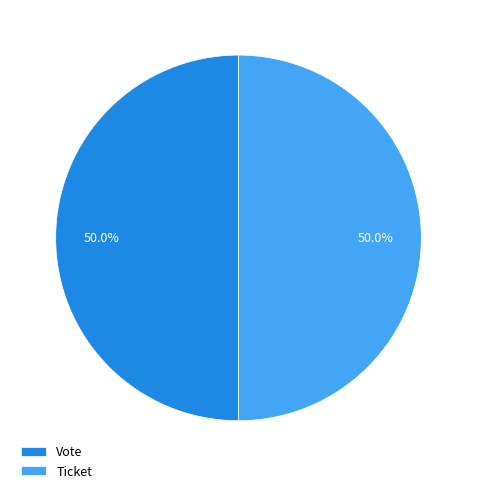

What portion of the pie excludes Vote?

50.0%